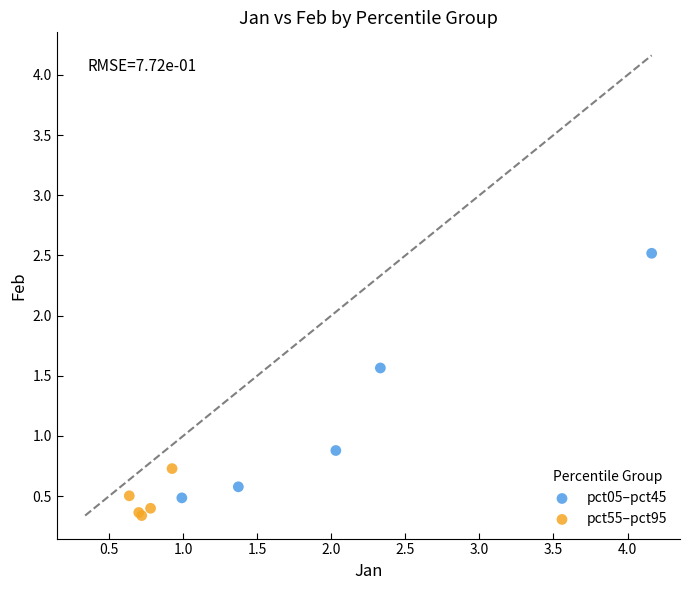

Which series reaches the maximum Y coordinate?

pct05–pct45